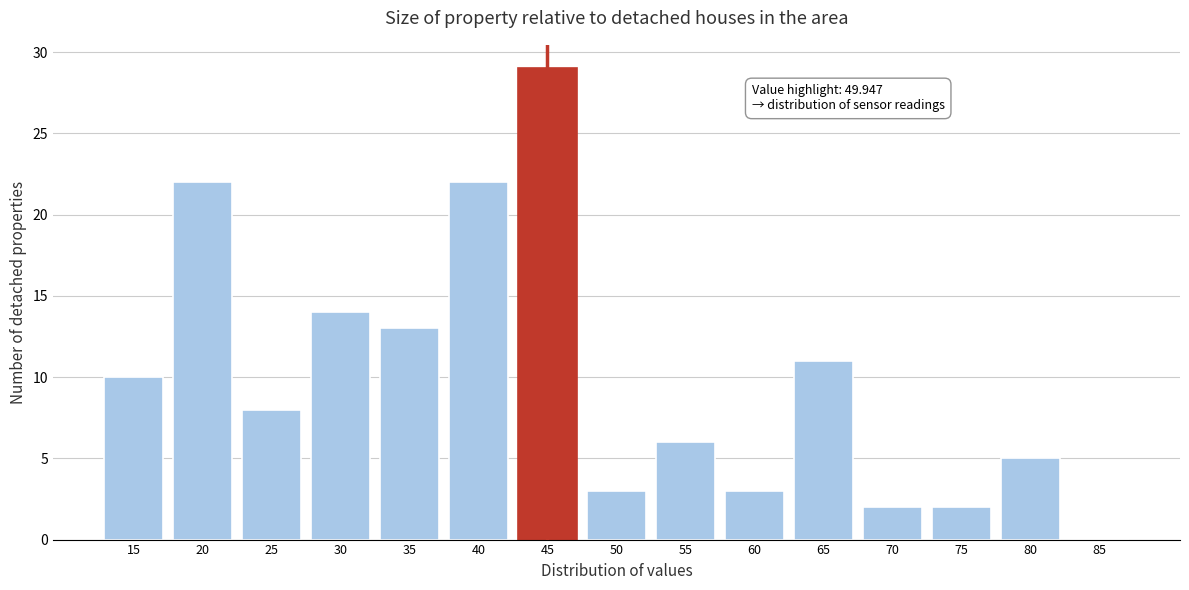

Reading right to left, extract all data points from this chart.

85=0	80=5	75=2	70=2	65=11	60=3	55=6	50=3	45=29	40=22	35=13	30=14	25=8	20=22	15=10